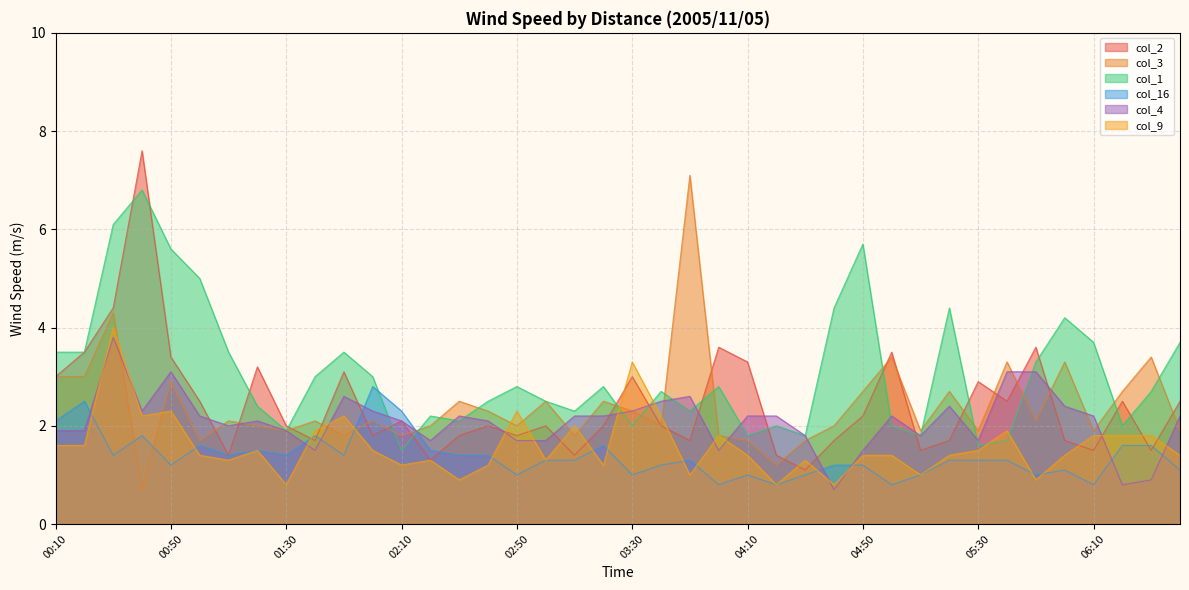

At which label does col_4 first exceed 2?

00:30